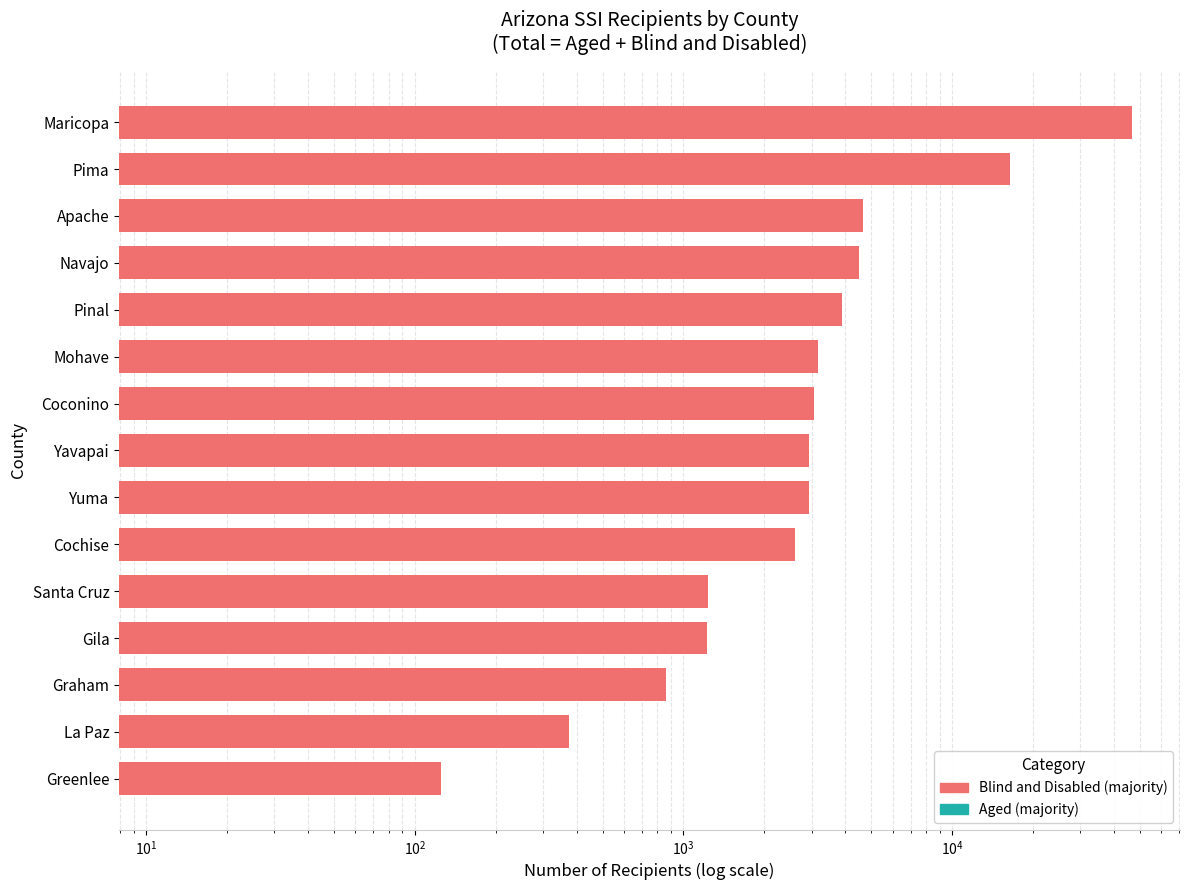

What is the value of the Blind and disabled bar at the 7th from the left?

2096